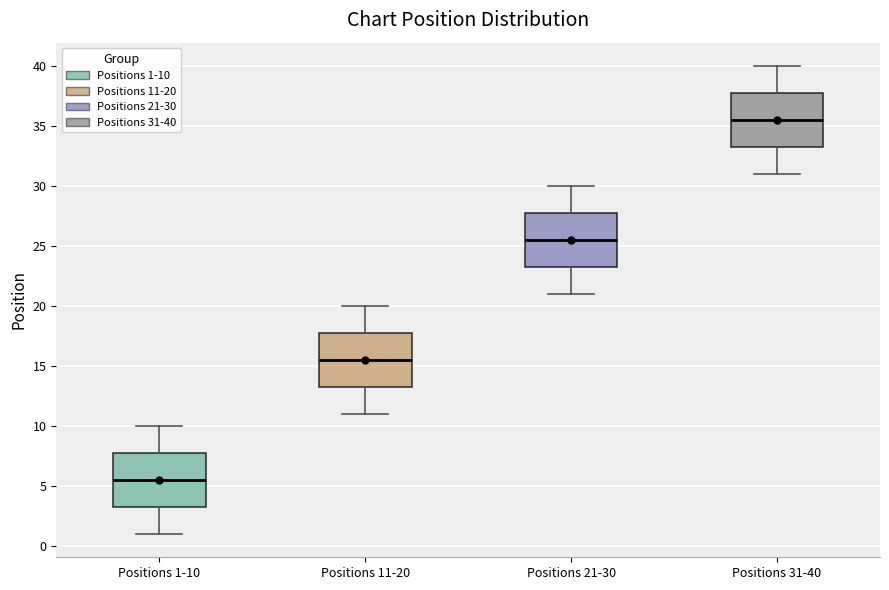

Where does the upper whisker of the box for Positions 21-30 end on the y-axis? The values are not printed on the chart, so give them approximately, as read against the axis.

30.0